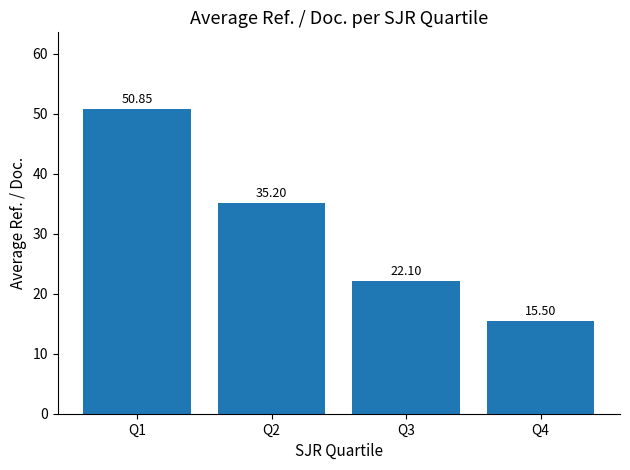

Which has a higher value, Q2 or Q3?

Q2